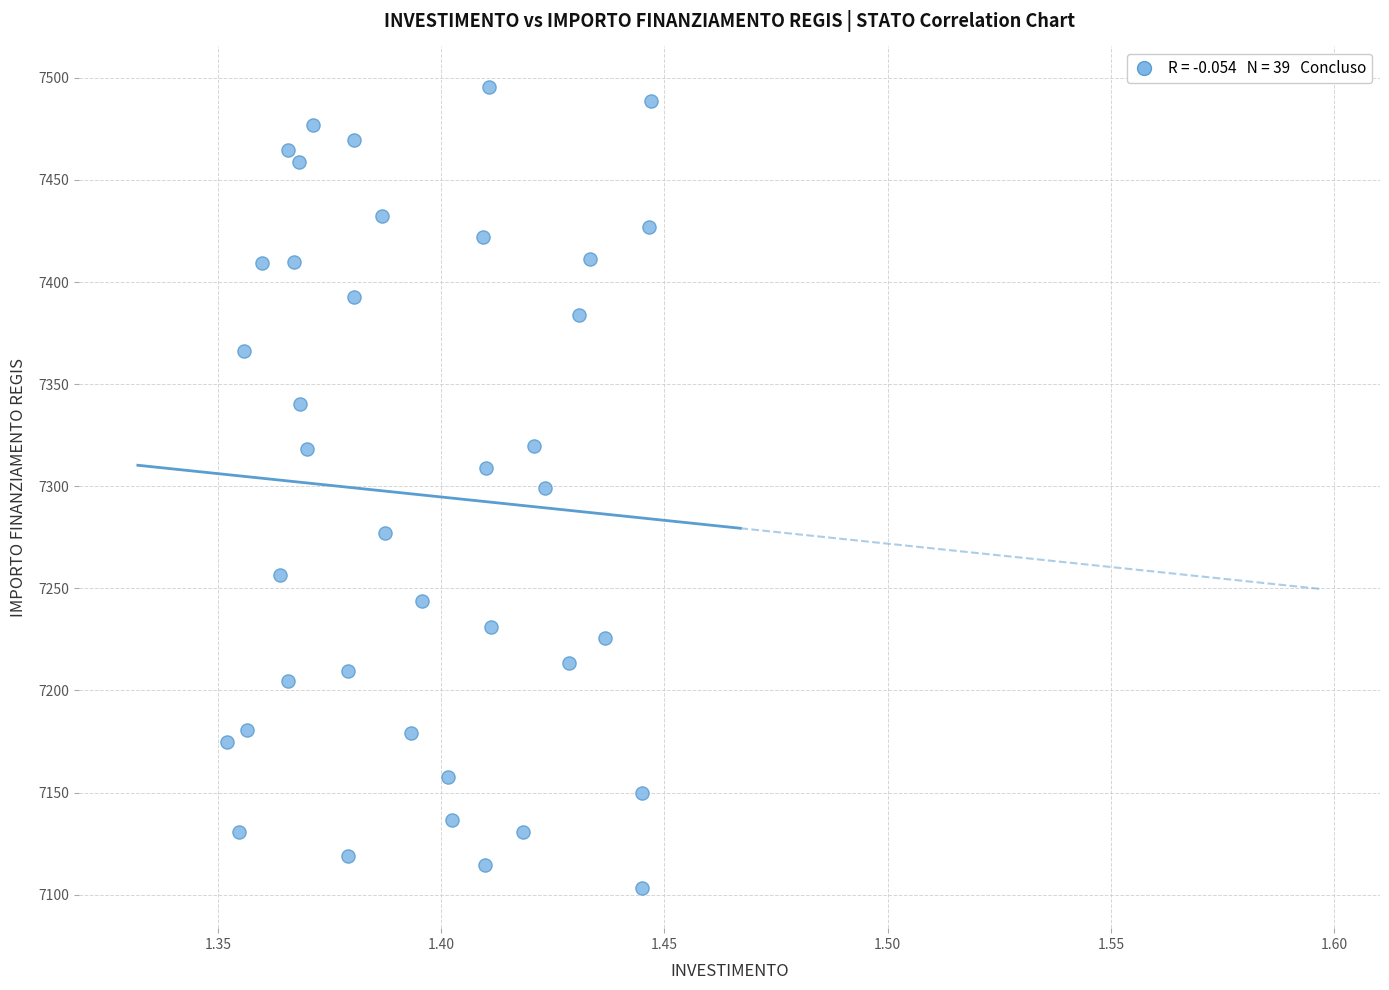

What is the range of Y values (max minus min)?

392.5